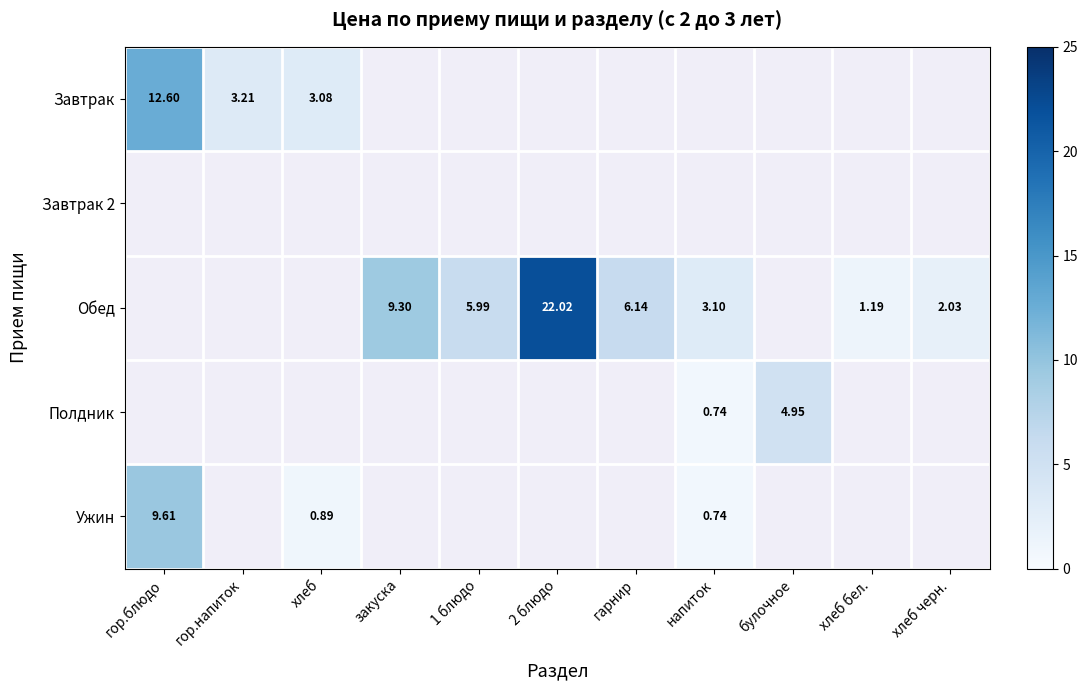

Count the number of categories in the chart.

11